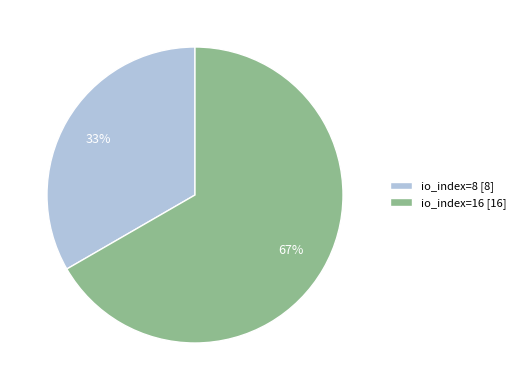

To the nearest percent, what portion does io_index=8 represent?

33%